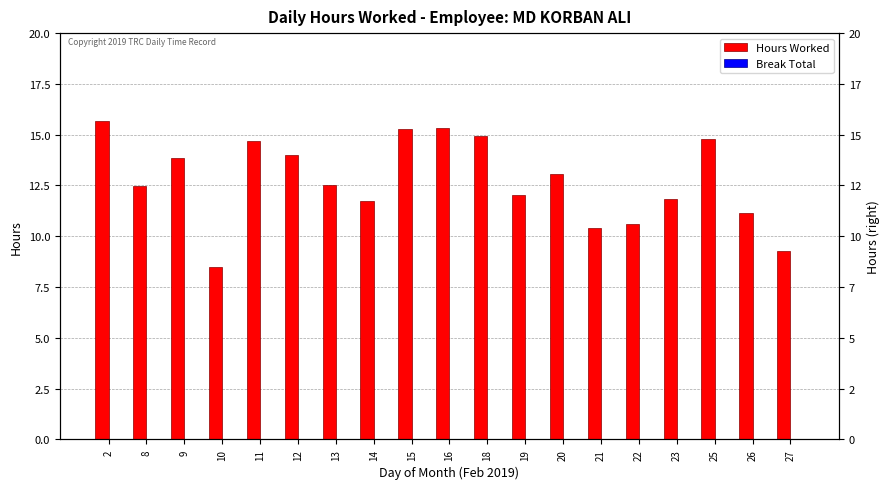

Reading right to left, list all the values displayed in this chart.

Hours Worked: 9.3	11.2	14.8	11.8	10.6	10.4	13.1	12.0	14.9	15.3	15.3	11.7	12.5	14.0	14.7	8.5	13.9	12.5	15.7
Break Total: 0.0	0.0	0.0	0.0	0.0	0.0	0.0	0.0	0.0	0.0	0.0	0.0	0.0	0.0	0.0	0.0	0.0	0.0	0.0